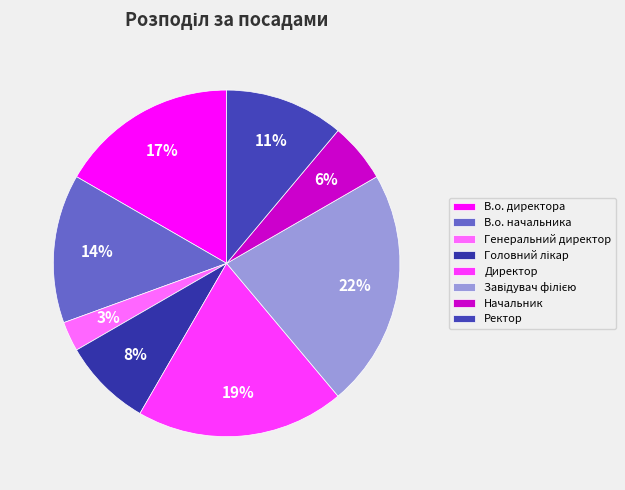

Is Головний лікар the majority of the pie?

No